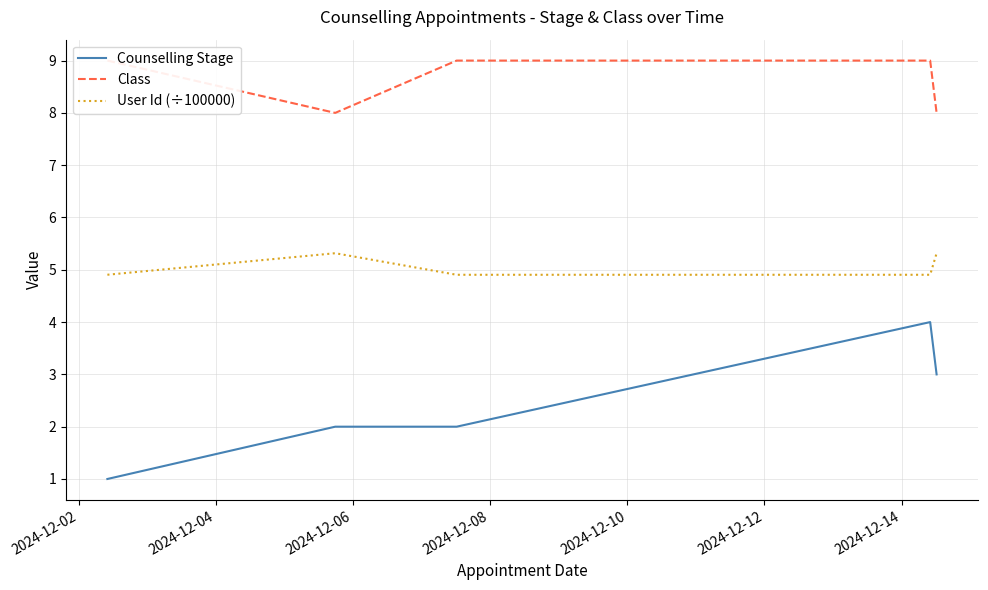

What is the minimum value for Counselling Stage?

1.0